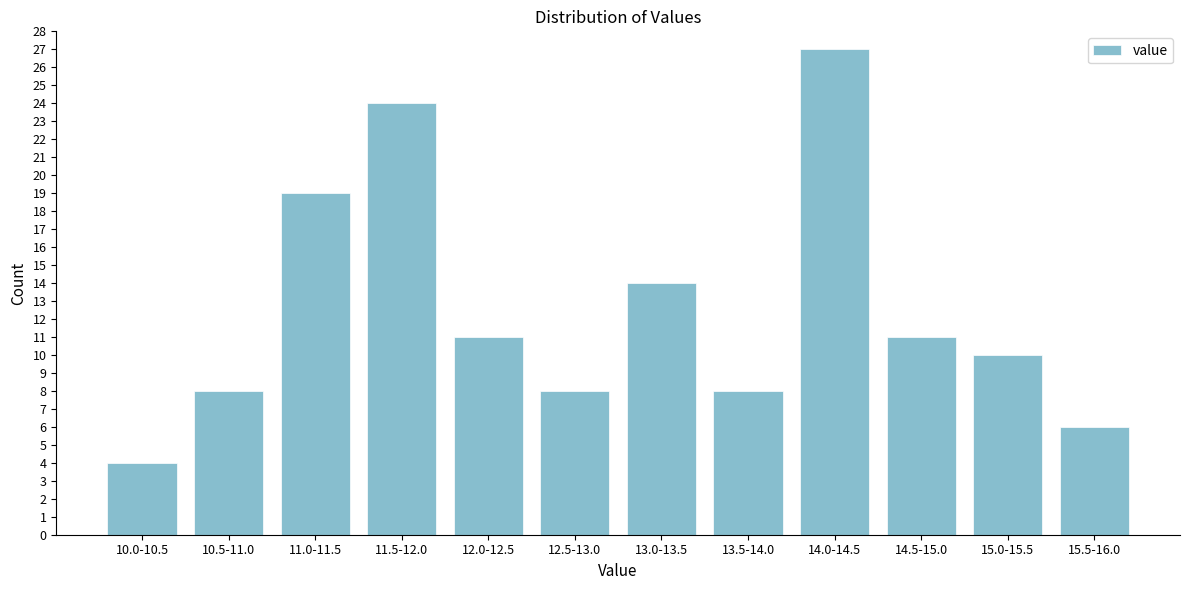

Reading left to right, transcribe all the data shown in this chart.

10.0-10.5=4	10.5-11.0=8	11.0-11.5=19	11.5-12.0=24	12.0-12.5=11	12.5-13.0=8	13.0-13.5=14	13.5-14.0=8	14.0-14.5=27	14.5-15.0=11	15.0-15.5=10	15.5-16.0=6